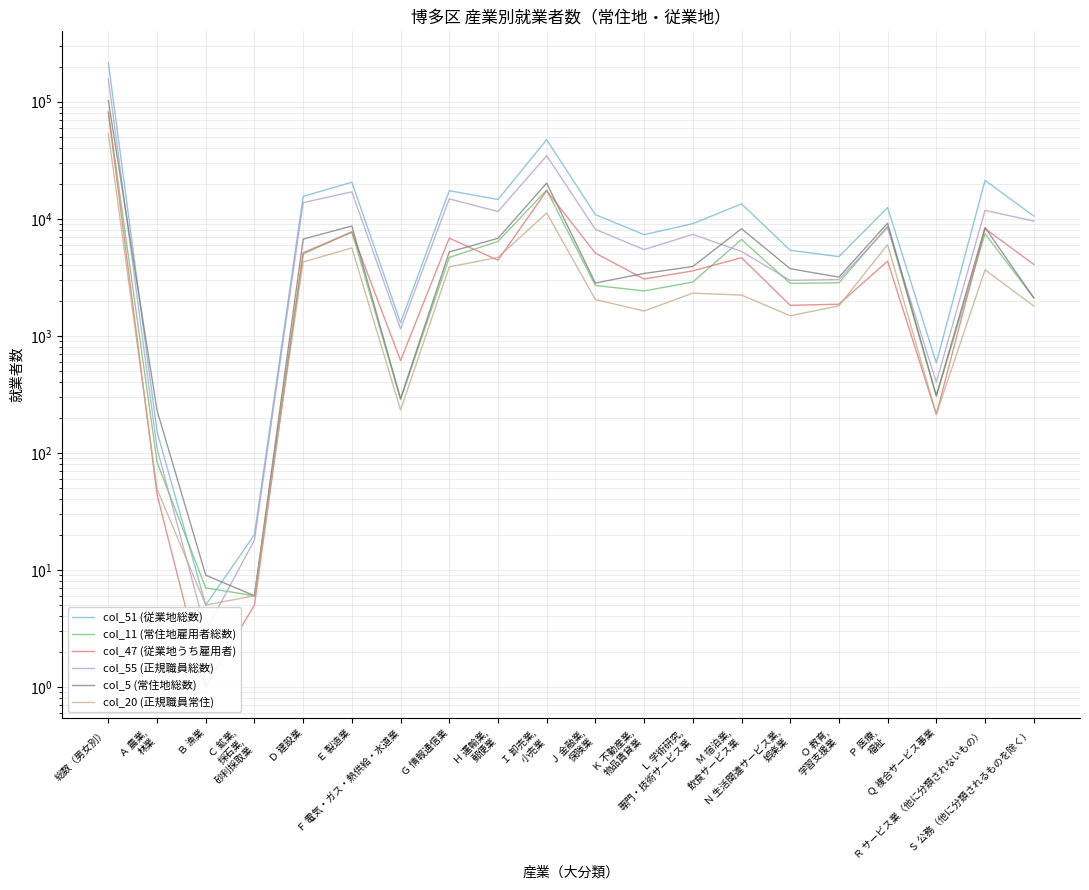

What is the greatest value displayed?

216219